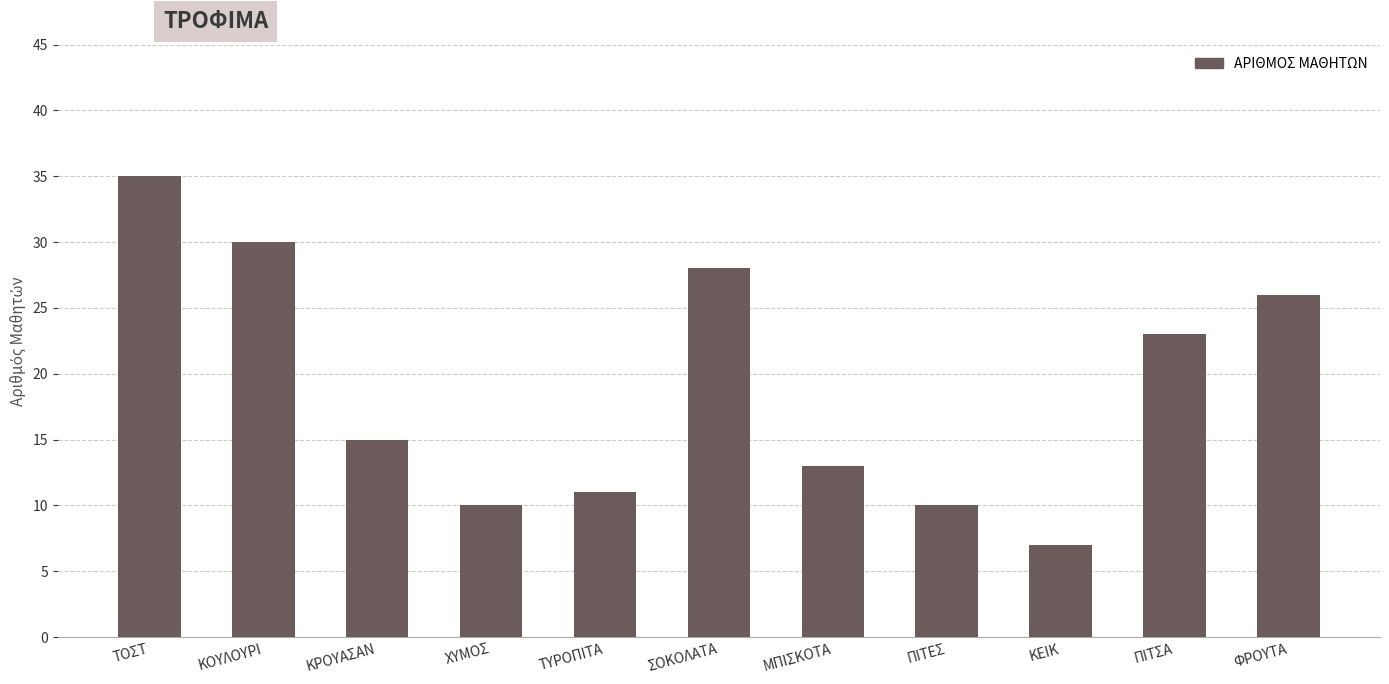

How many categories are shown in the chart?

11